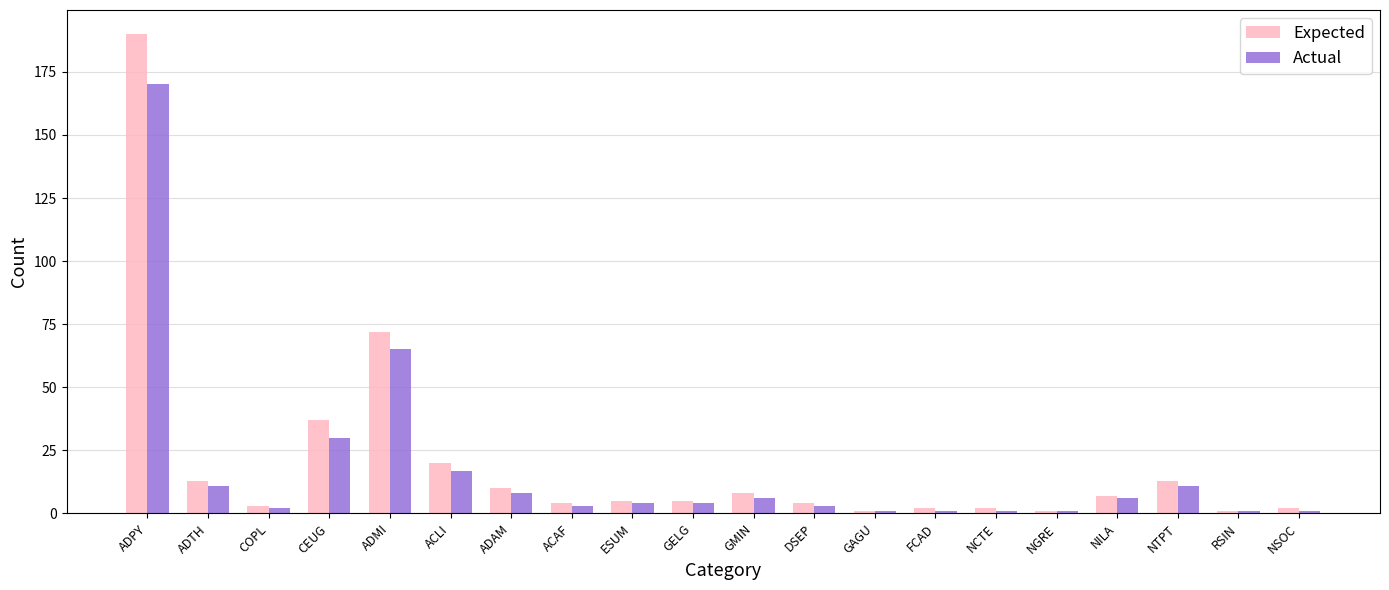

How many groups of bars are there?

20